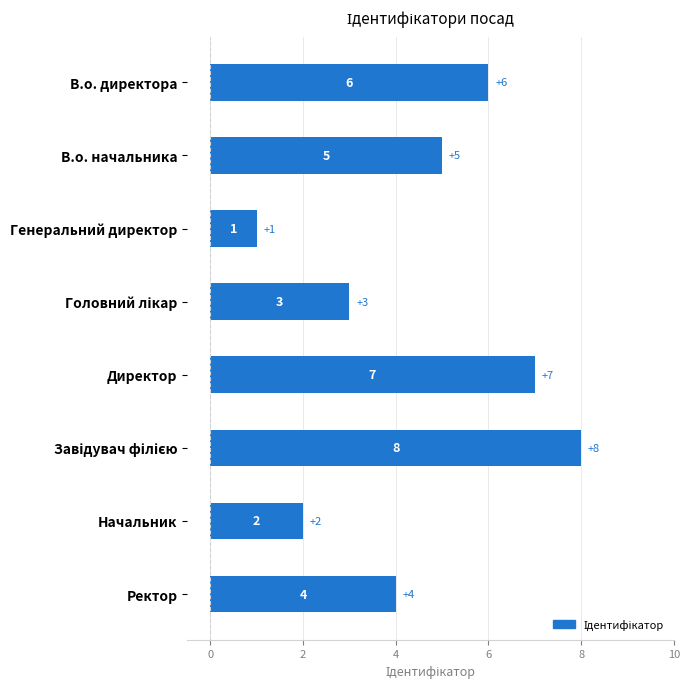

Between В.о. директора and В.о. начальника, which is larger?

В.о. директора